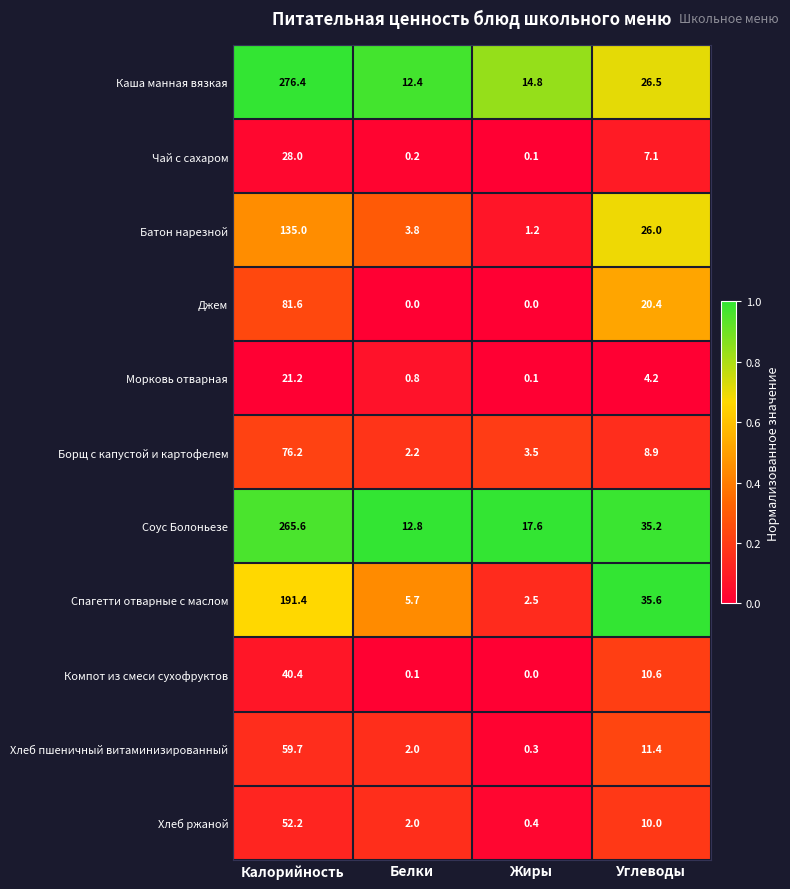

At how many categories does at least one series exceed 0?

4